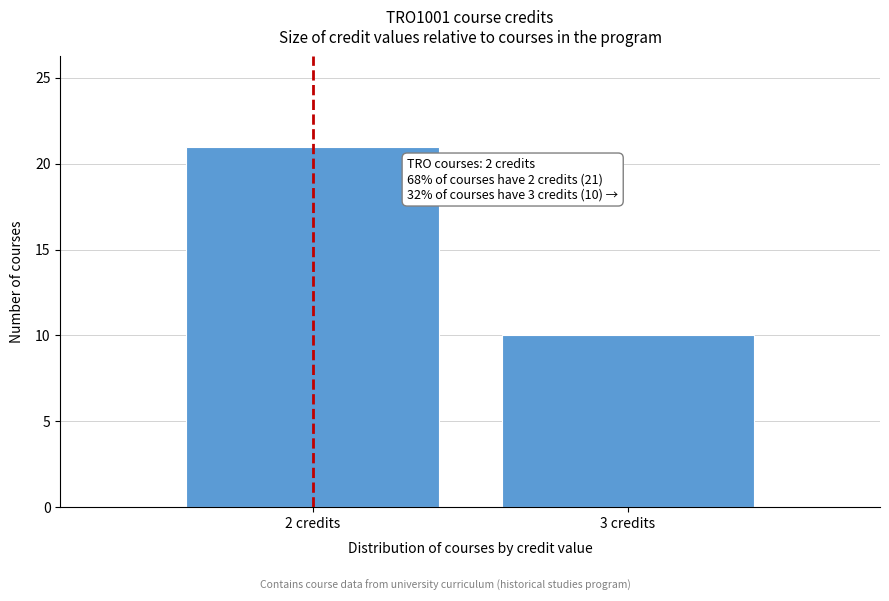

Reading left to right, extract all data points from this chart.

21	10